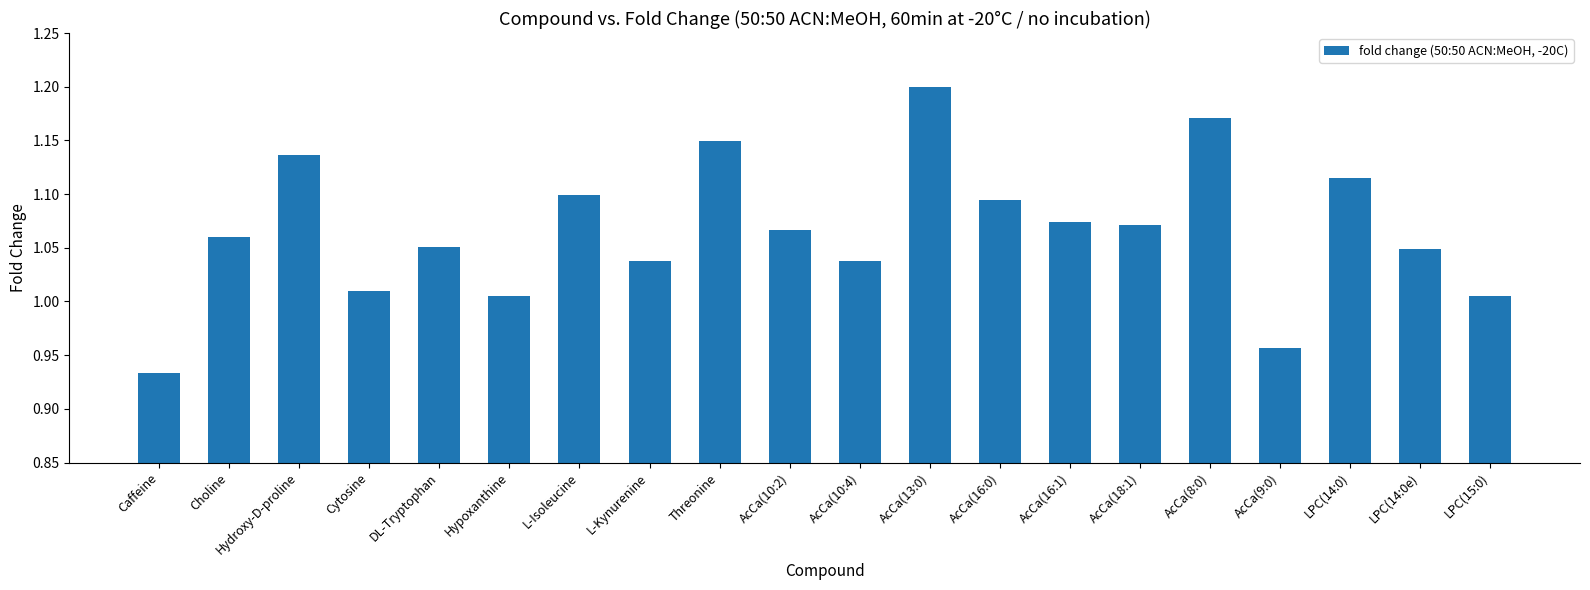

Which category has the highest value across all series?

AcCa(13:0)